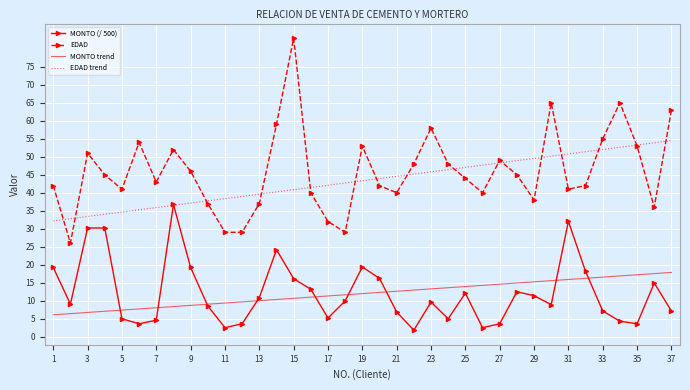

True or false: MONTO (/ 500) and EDAD cross at least once.

False